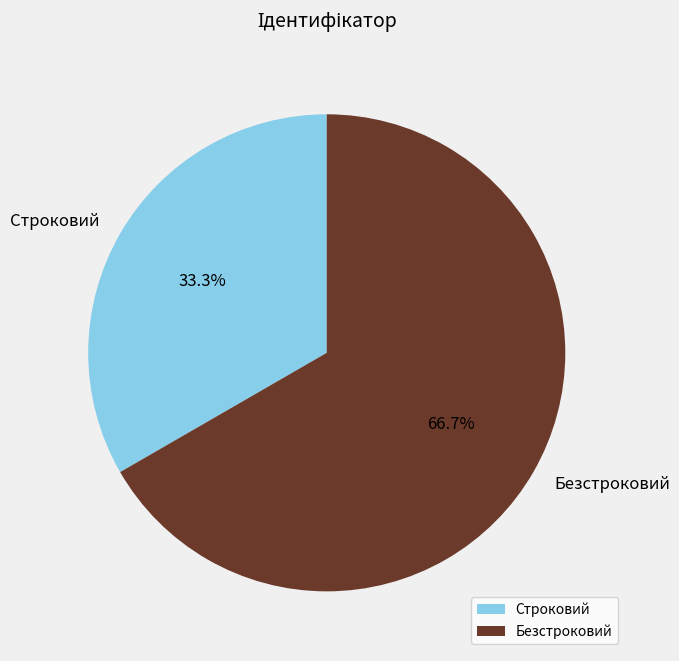

Count the number of slices in the pie.

2